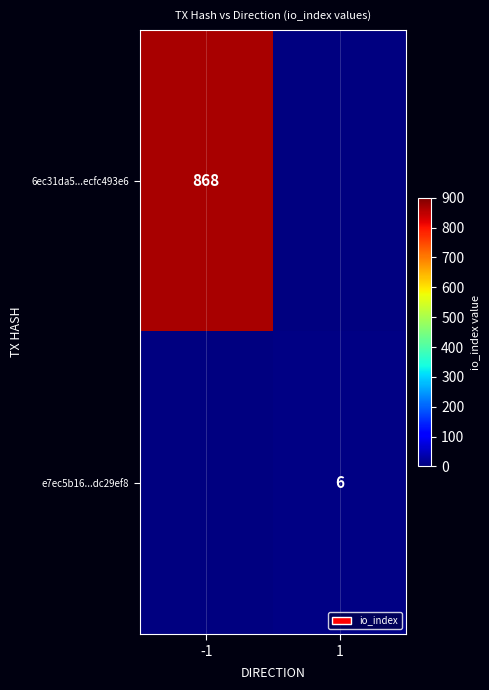

Count the number of data series in this chart.

2